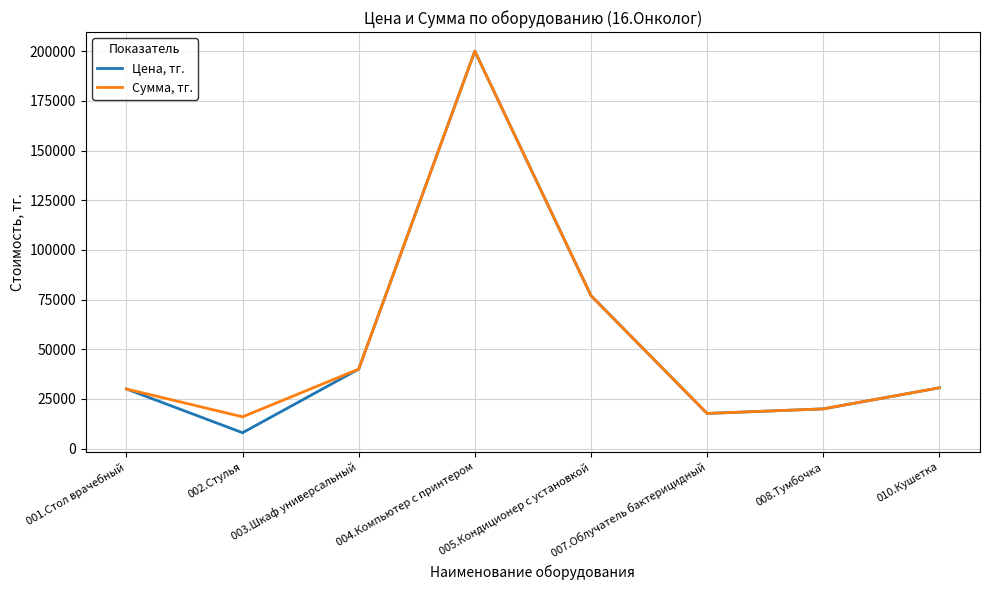

At which category is the sum across all series the highest?

004.Компьютер с принтером